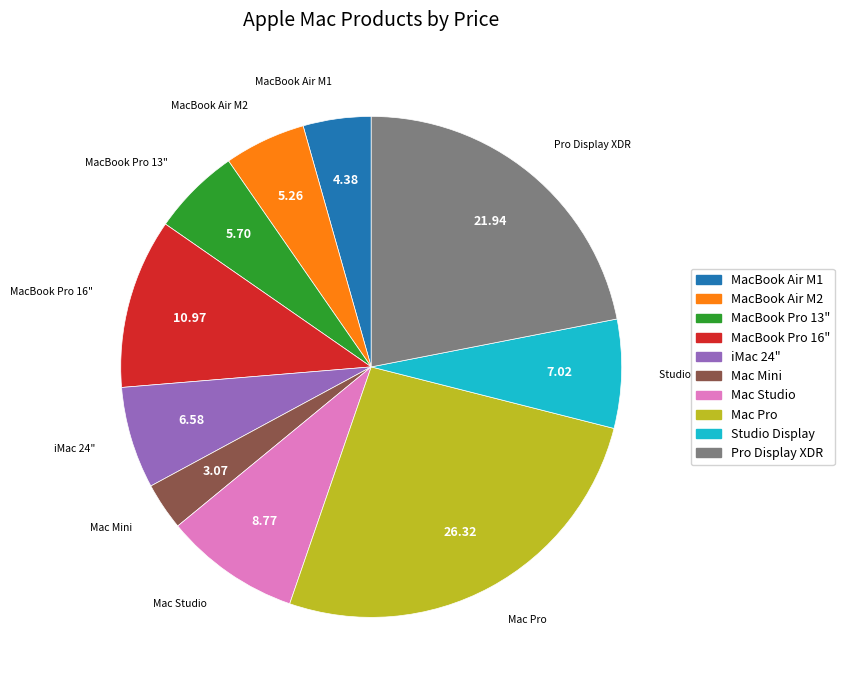

Is there any slice that represents more than half of the pie?

No